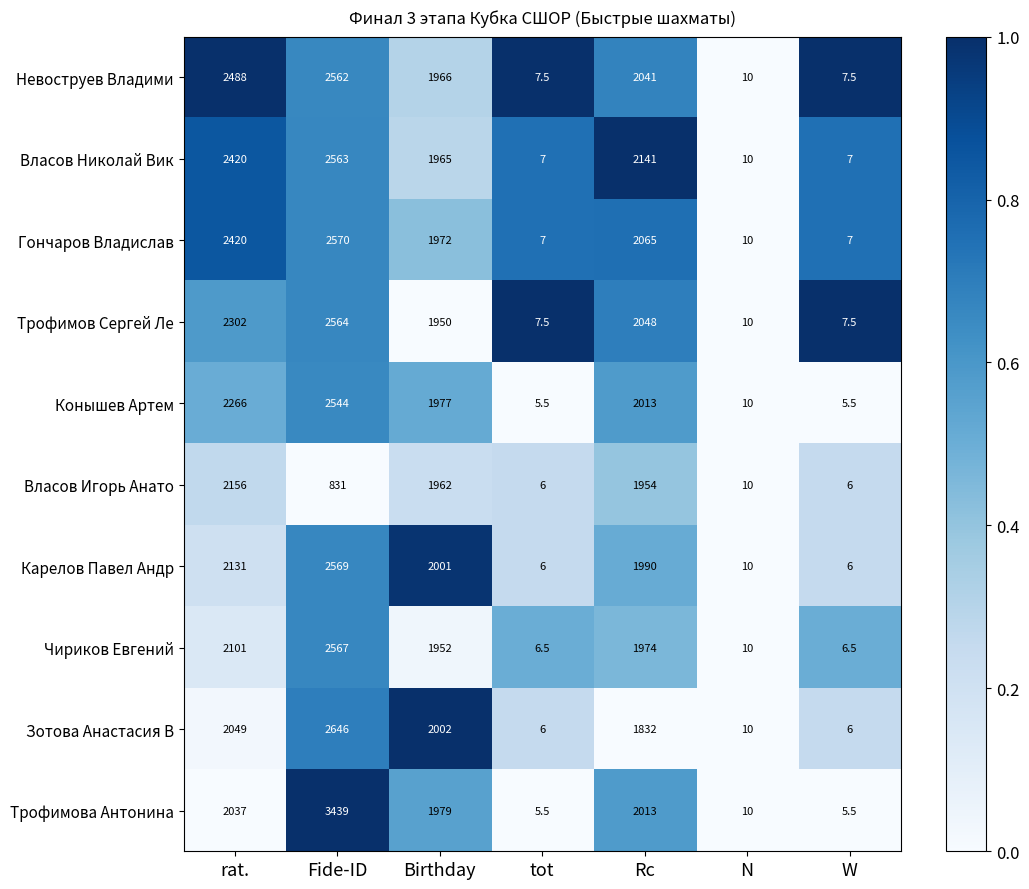

Which series has the largest range (max minus min)?

Трофимова Антонина